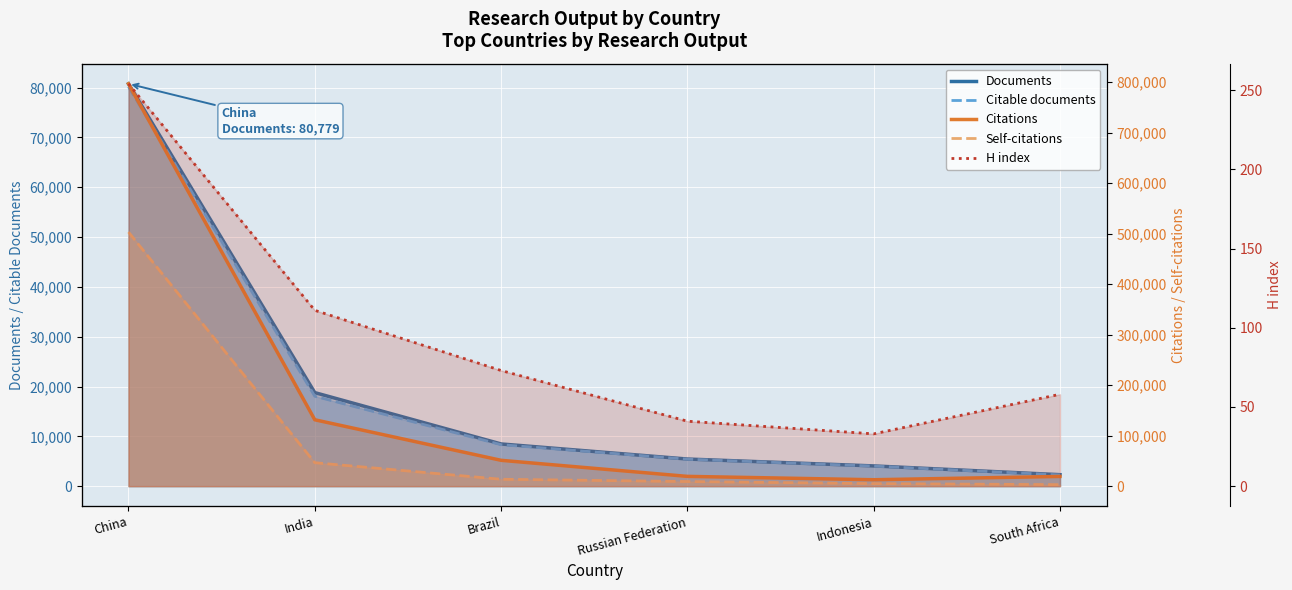

True or false: Citable documents has more than 0 points higher than both neighbors.

False